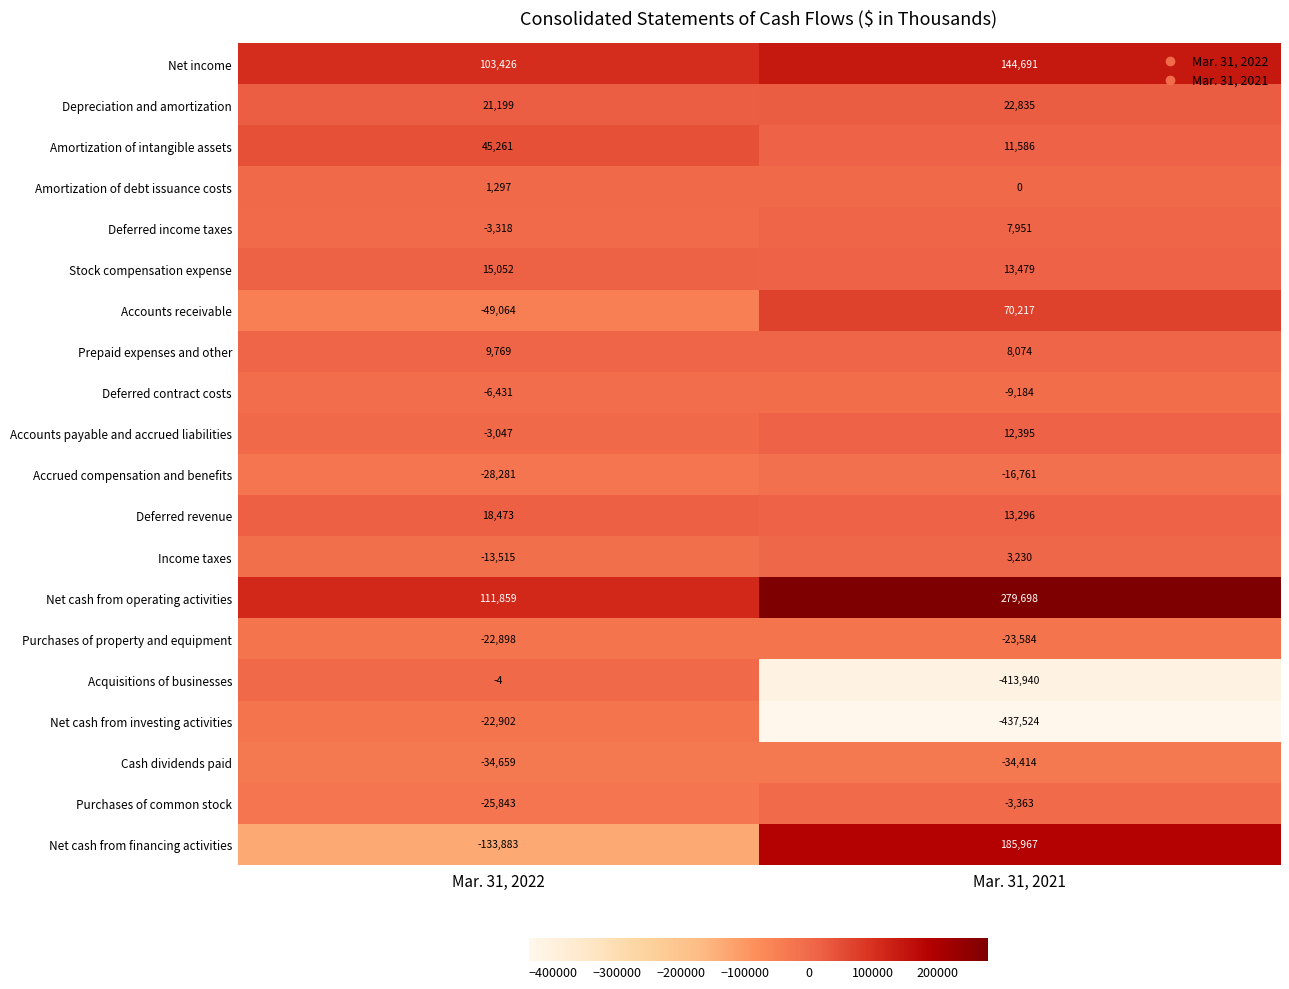

What is the spread (max minus min) of values at Mar. 31, 2022?

245742